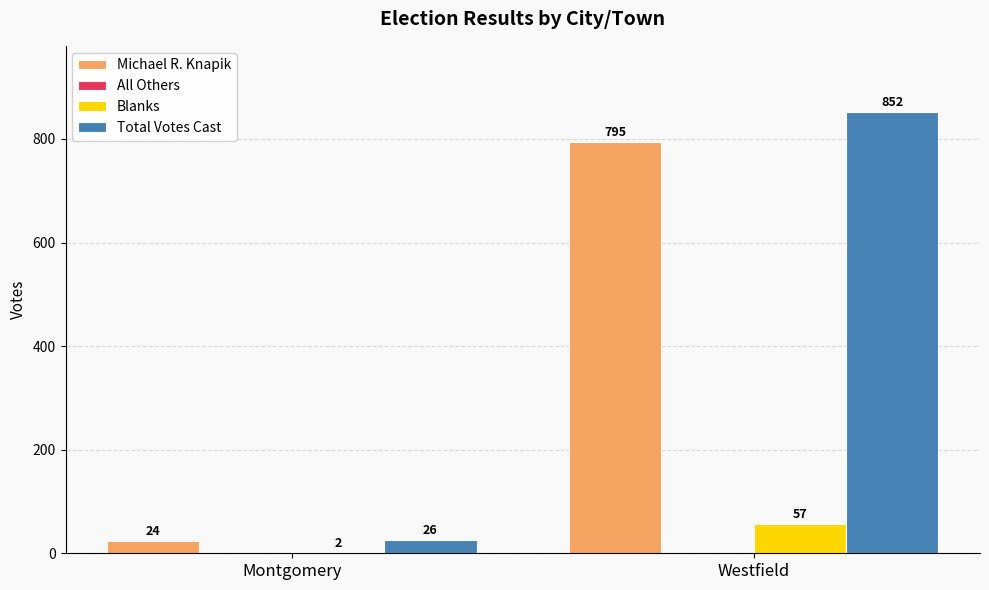

Which series has the largest total across all categories?

Total Votes Cast